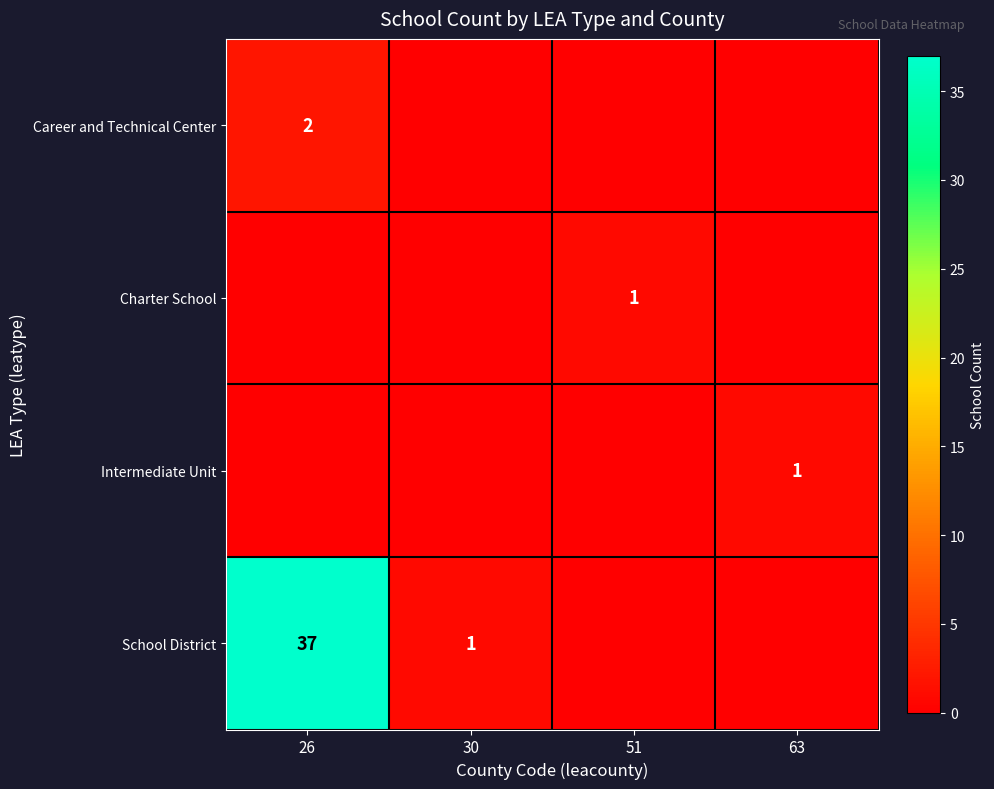

Is it true that School District equals 1 at 30?

True